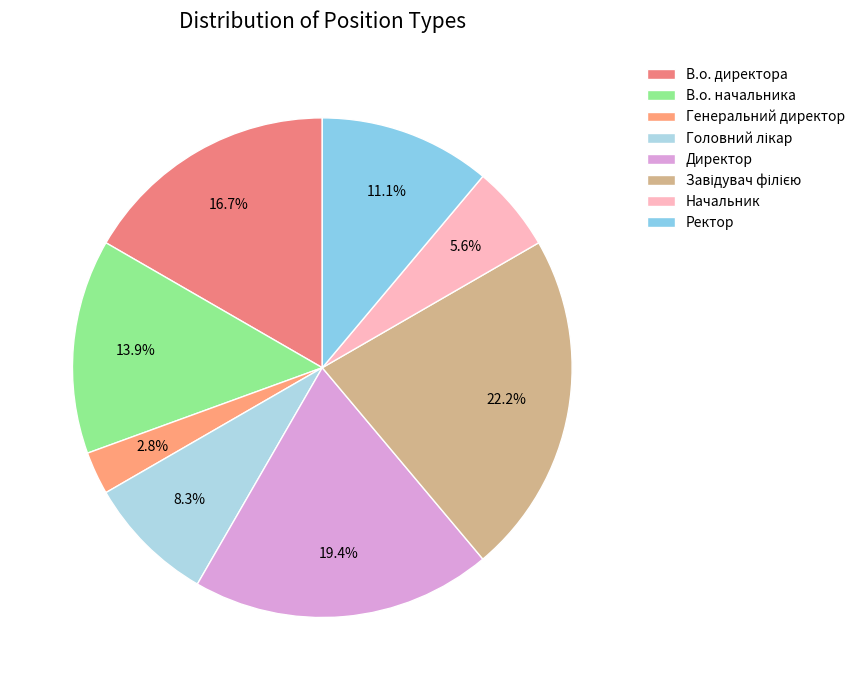

Is there a majority slice in this chart?

No